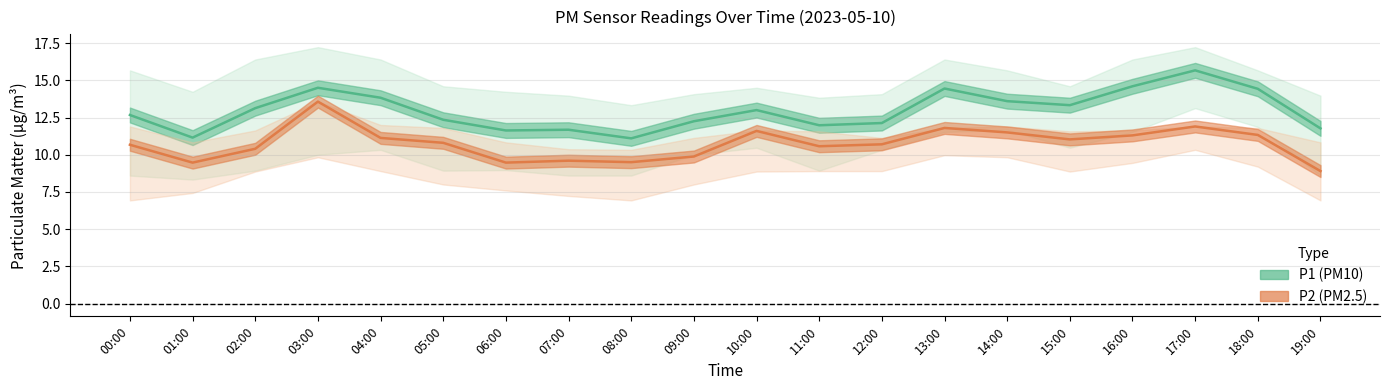

Between 01:00 and 06:00, which series saw the biggest shift?

P1 (PM10)